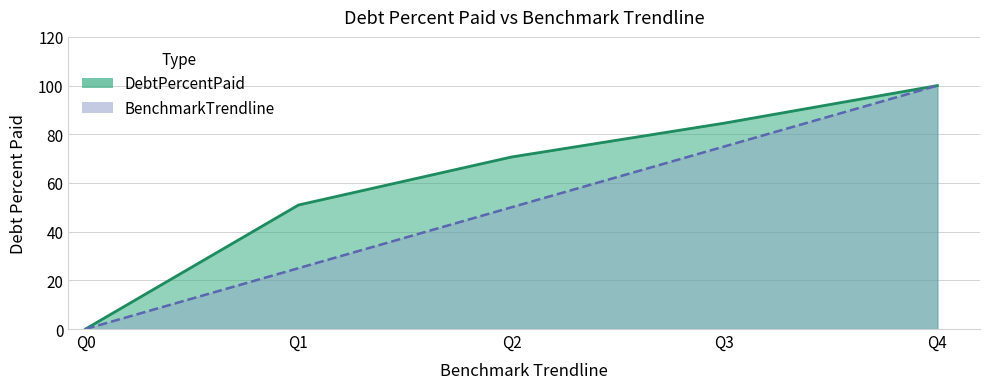

What is the value of the BenchmarkTrendline point at the 5th from the left?

100.0